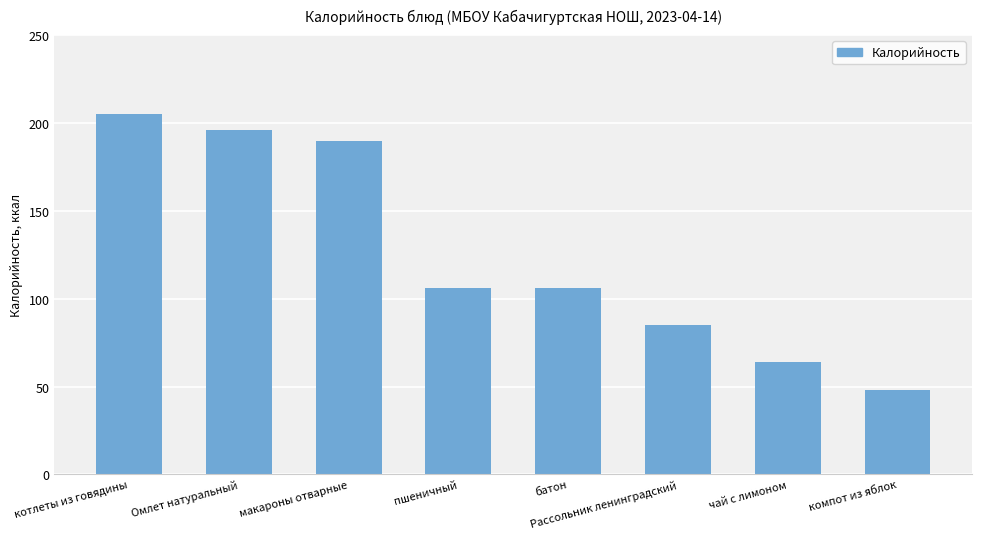

Reading left to right, what are all the values shown in this chart?

котлеты из говядины=205	Омлет натуральный=196	макароны отварные=190	пшеничный=106	батон=106	Рассольник ленинградский=85	чай с лимоном=64	компот из яблок=48